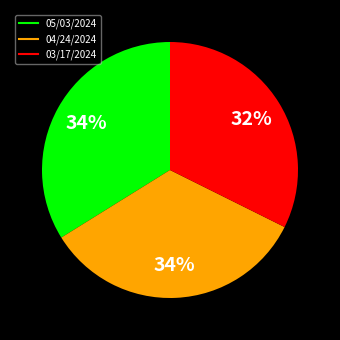

Which has a higher value, 04/24/2024 or 03/17/2024?

04/24/2024